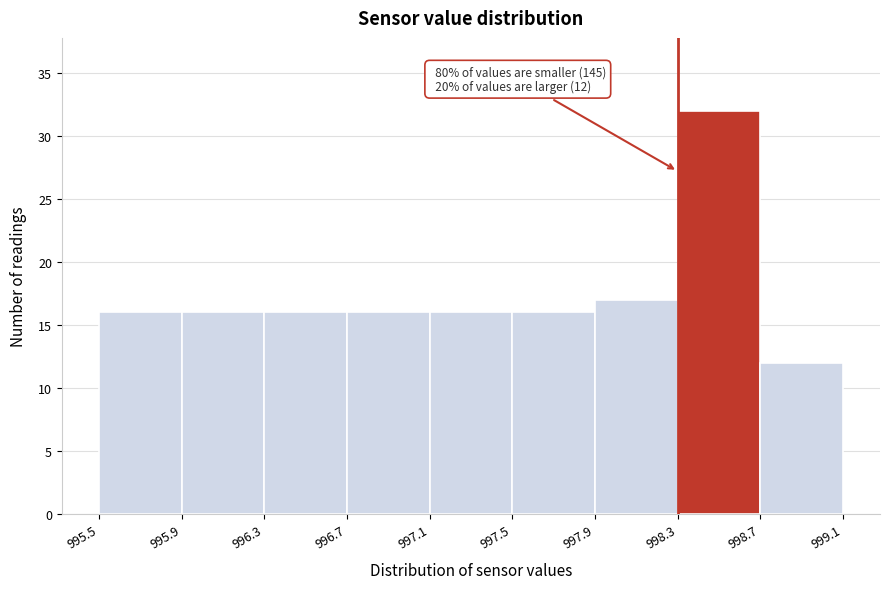

Over which range of the x-axis is the bar tallest?

998.3 to 998.7